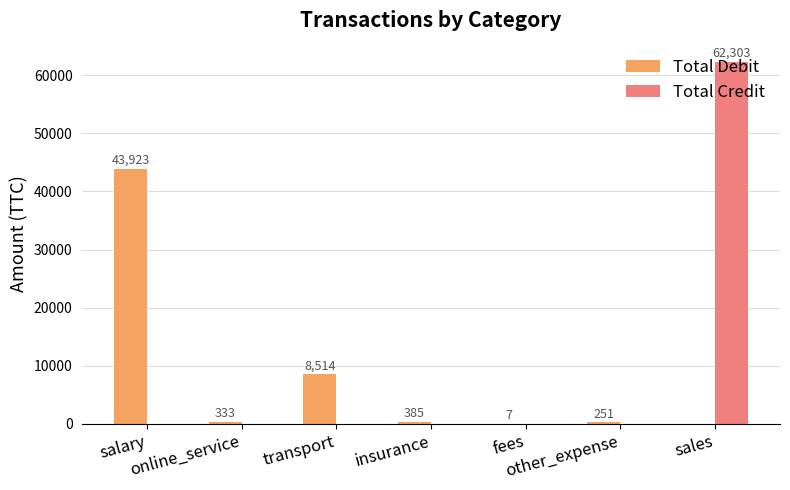

What is the maximum value for Total Credit?

62303.2